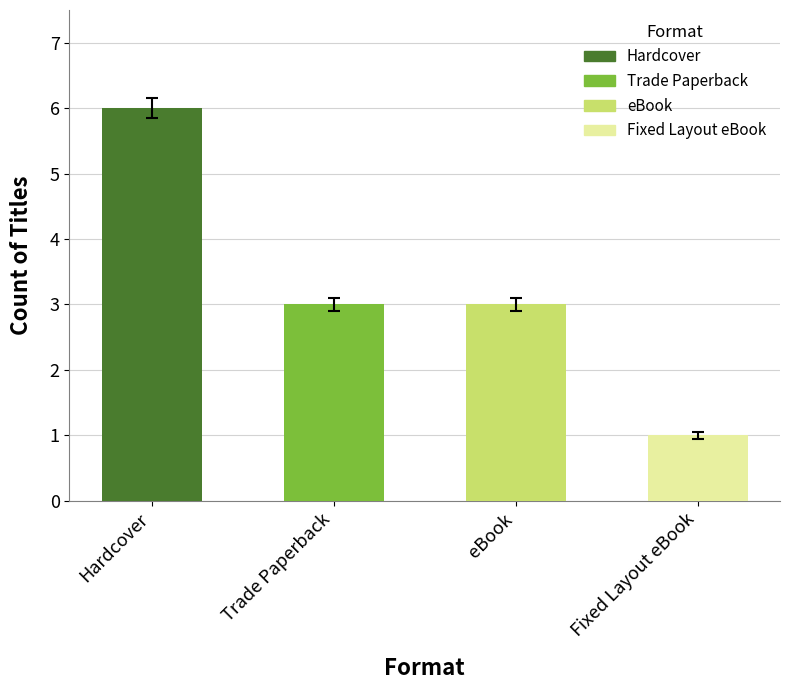

What is the difference between the values at Hardcover and Fixed Layout eBook?

5